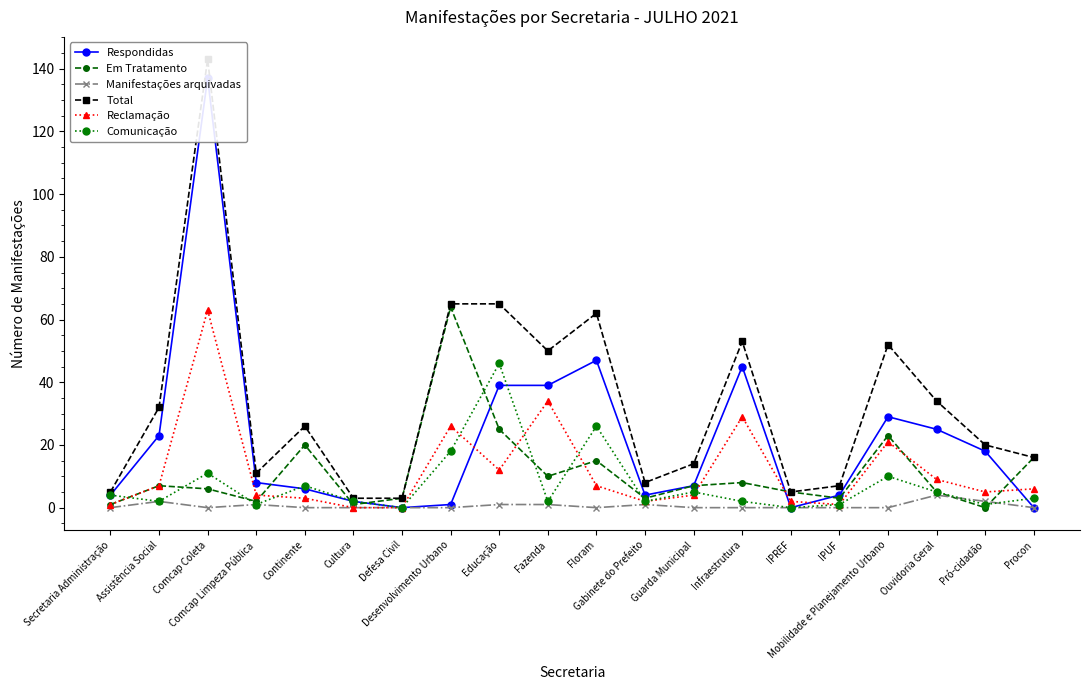

The Em Tratamento series shows 1 at Gabinete do Prefeito. True or false?

False